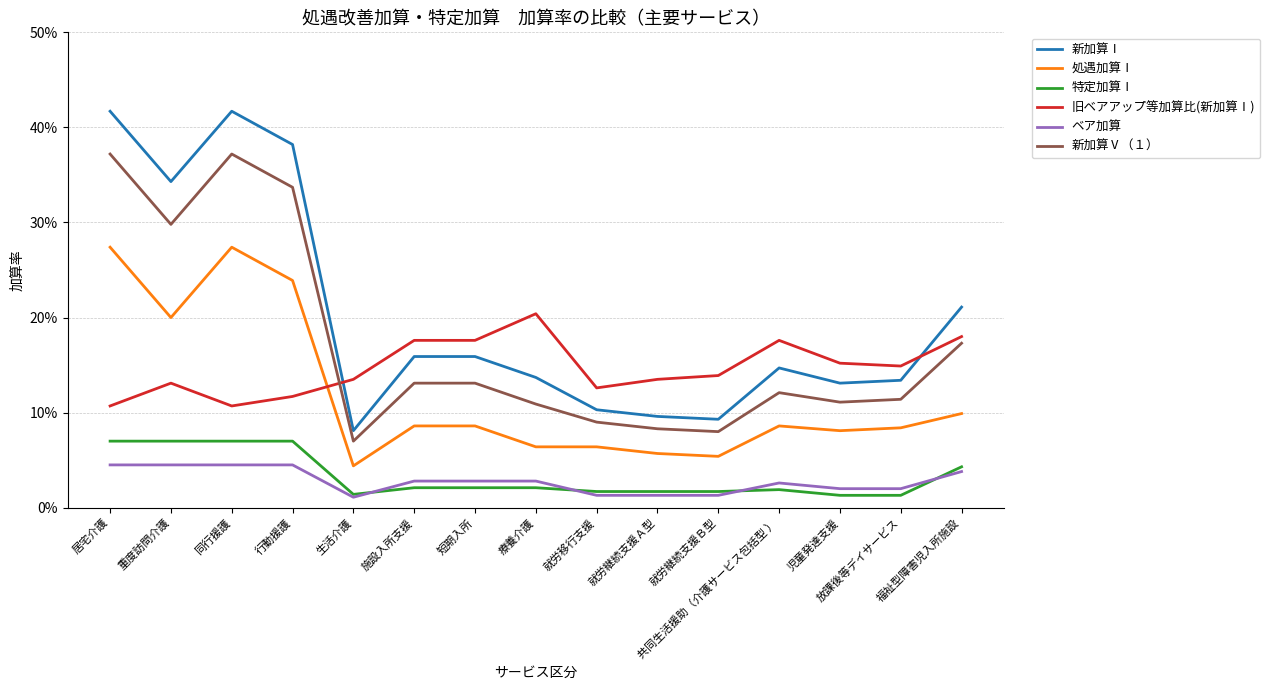

True or false: 新加算Ⅴ（１） and ベア加算 cross at least once.

False